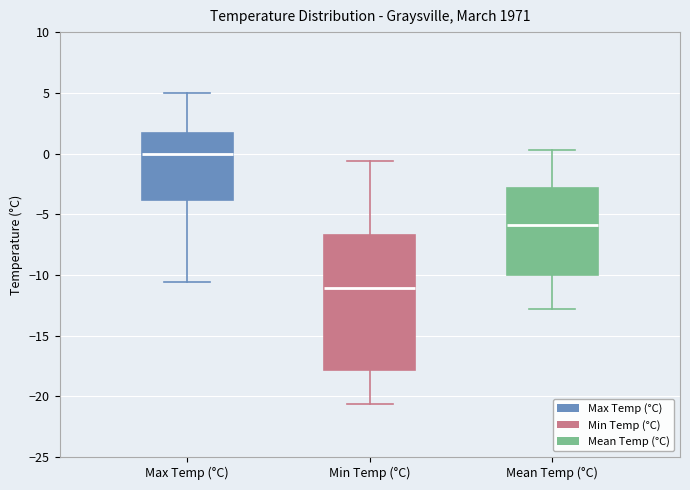

Which box is the tallest, from its lower edge to its upper edge?

Min Temp (°C)